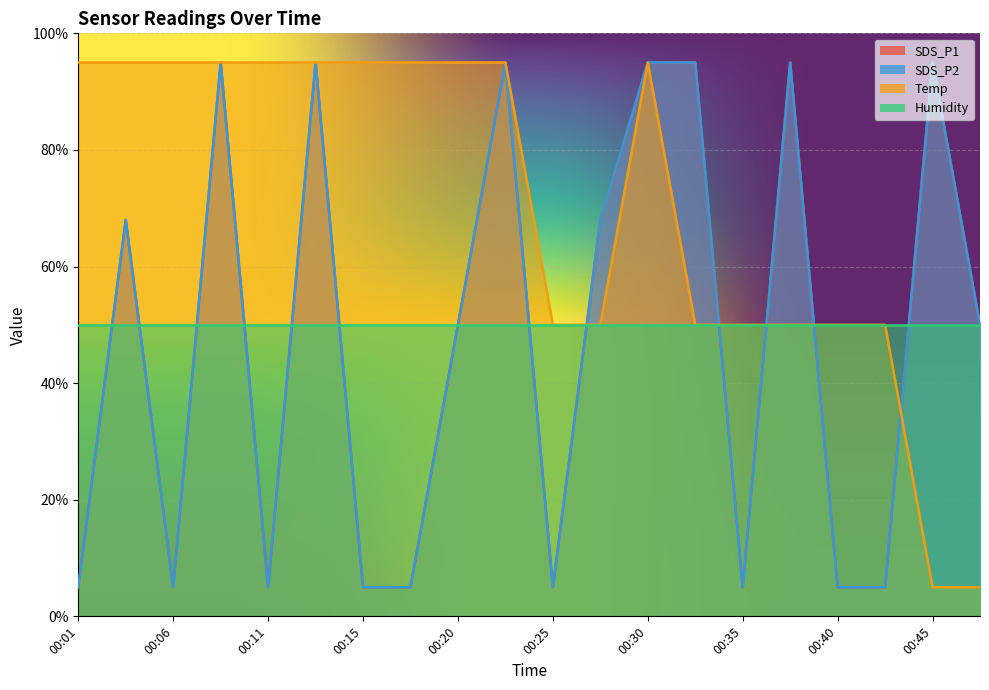

What is the difference between the maximum and minimum values in the SDS_P1 series?

90.0